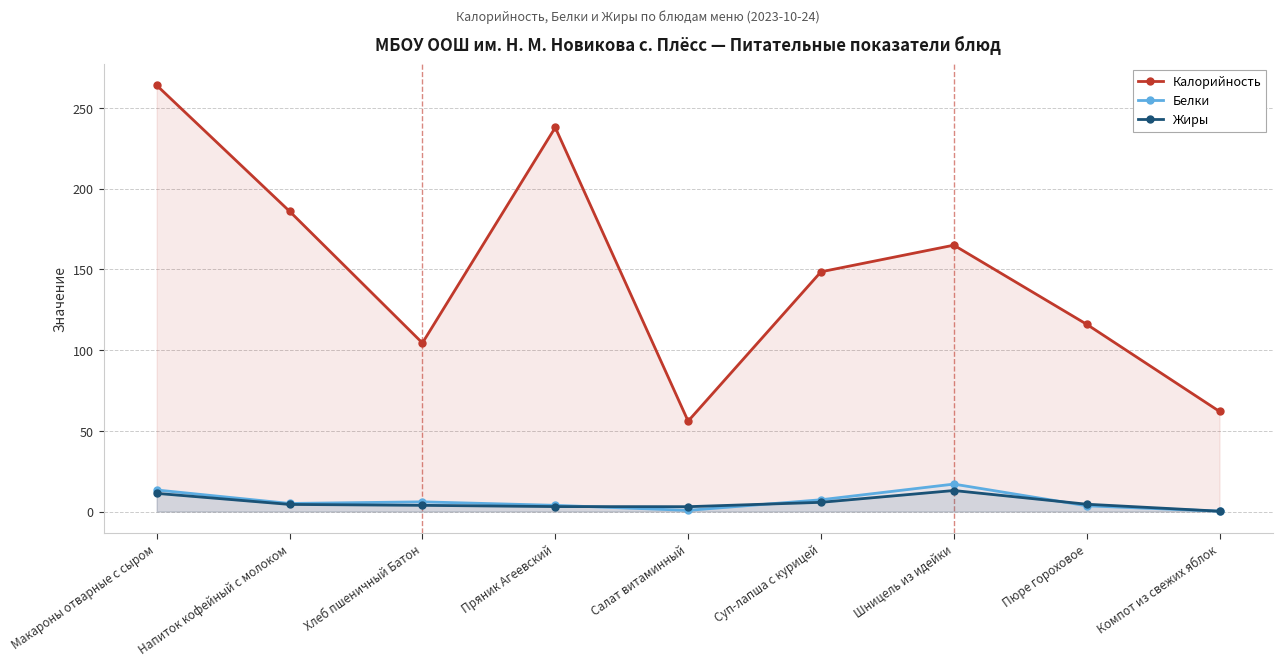

Where is Белки nearest to the value 8?

Суп-лапша с курицей